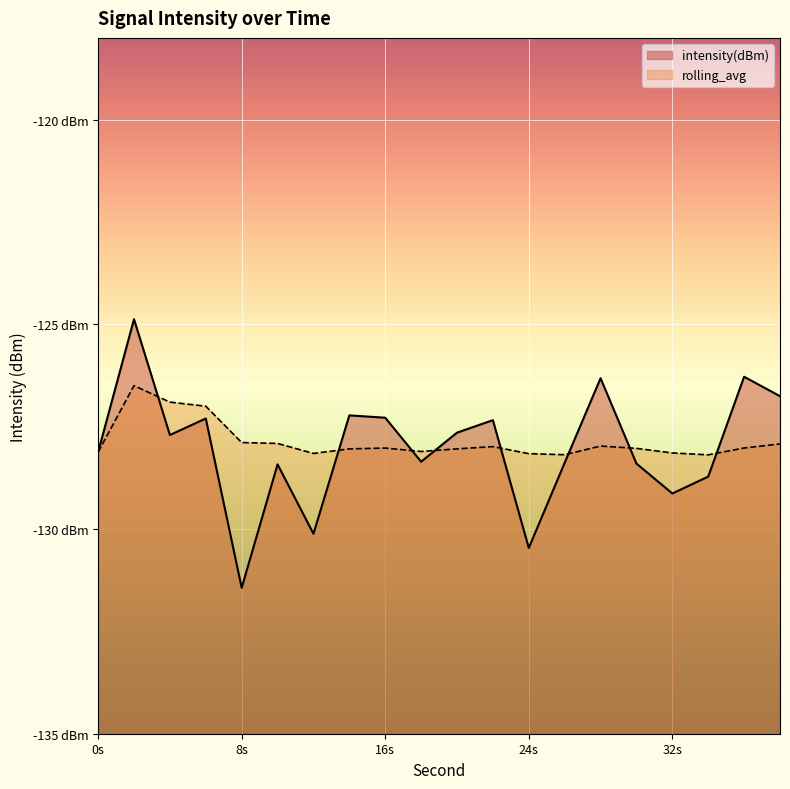

At which category is the sum across all series the highest?

2